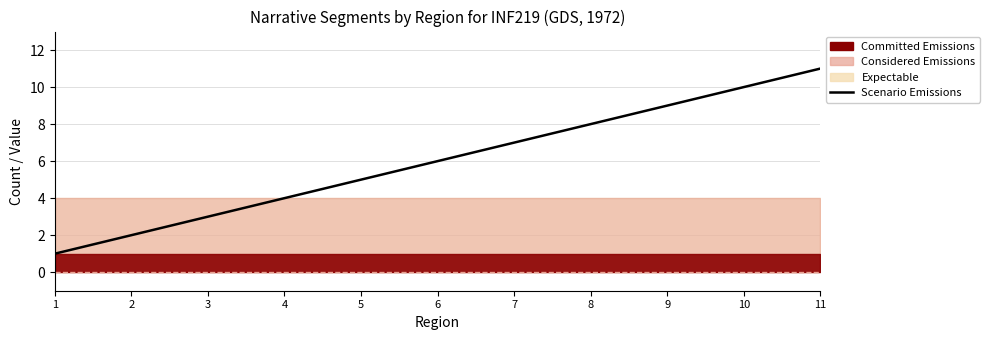

At which label is the value closest to 6?

6